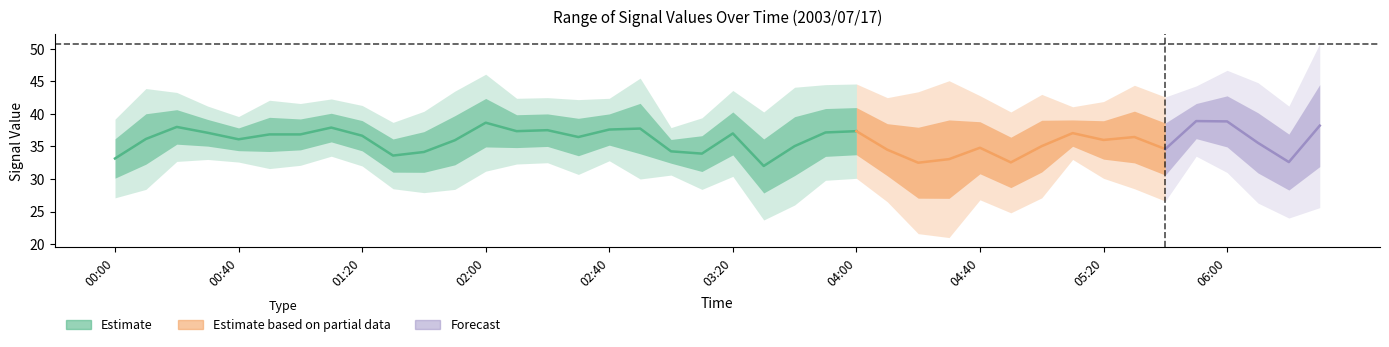

Is this an area chart (filled region under the line)?

No